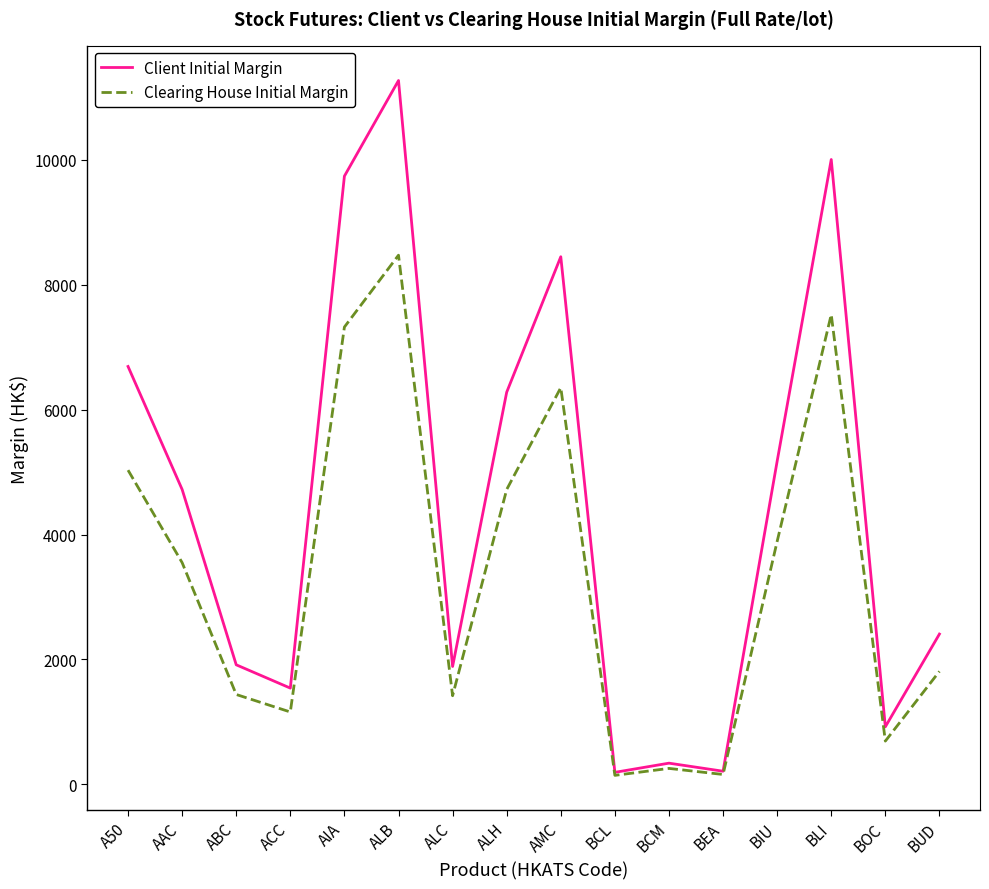

What is the approximate value of Clearing House Initial Margin at ABC, to the nearest 50?

1450